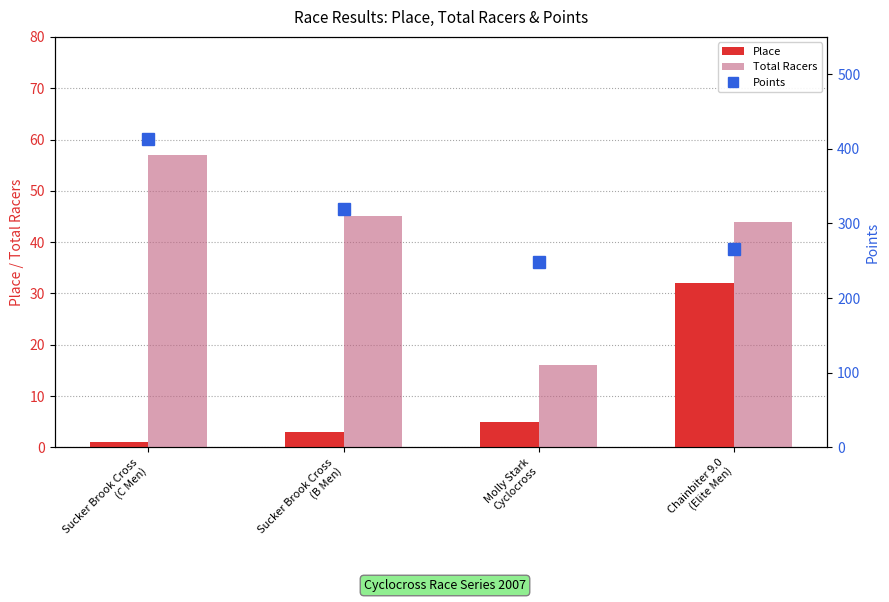

How many distinct data groups are displayed?

3